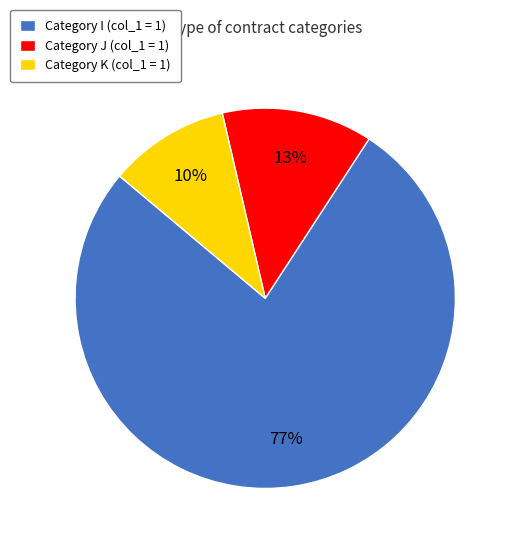

True or false: Category J (col_1 = 1) accounts for 1% of the total.

False